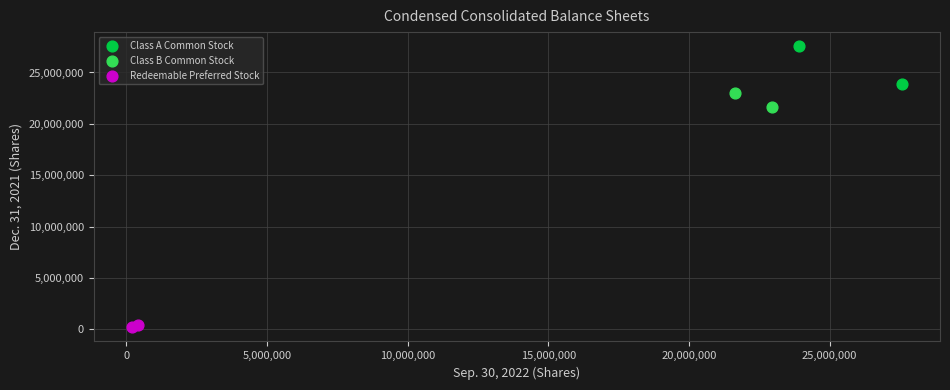

Which series has the widest spread of Y values?

Class A Common Stock